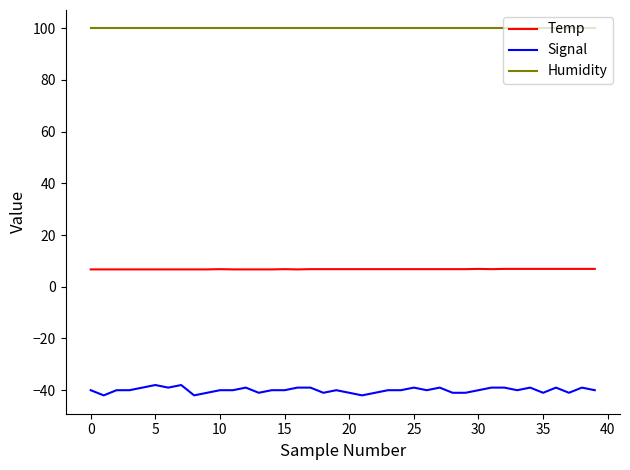

Which series has the widest spread of values?

Signal